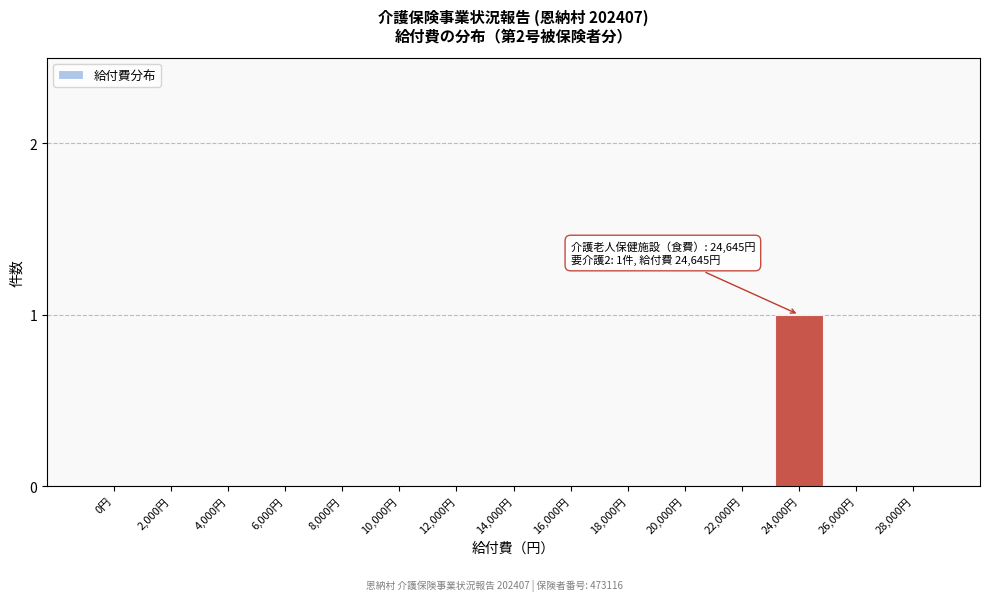

Reading left to right, transcribe all the data shown in this chart.

0円=0	2,000円=0	4,000円=0	6,000円=0	8,000円=0	10,000円=0	12,000円=0	14,000円=0	16,000円=0	18,000円=0	20,000円=0	22,000円=0	24,000円=1	26,000円=0	28,000円=0